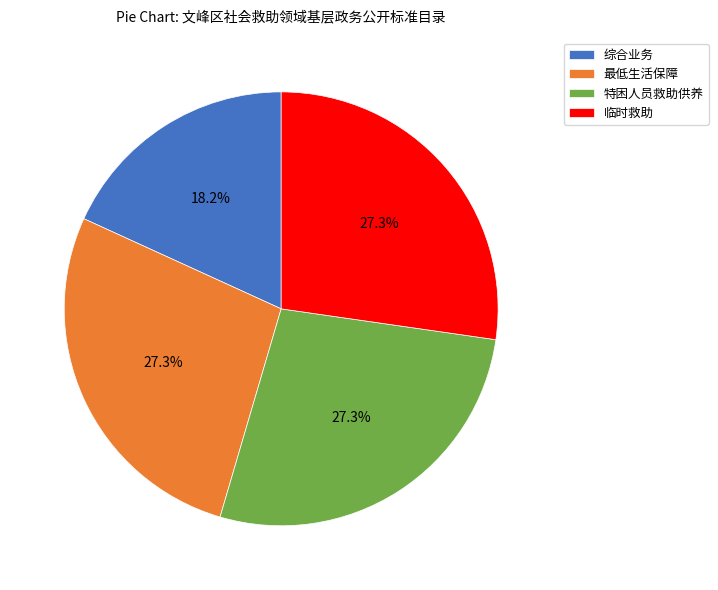

To the nearest percent, what is the difference between the 最低生活保障 and 综合业务 slice percentages?

9%